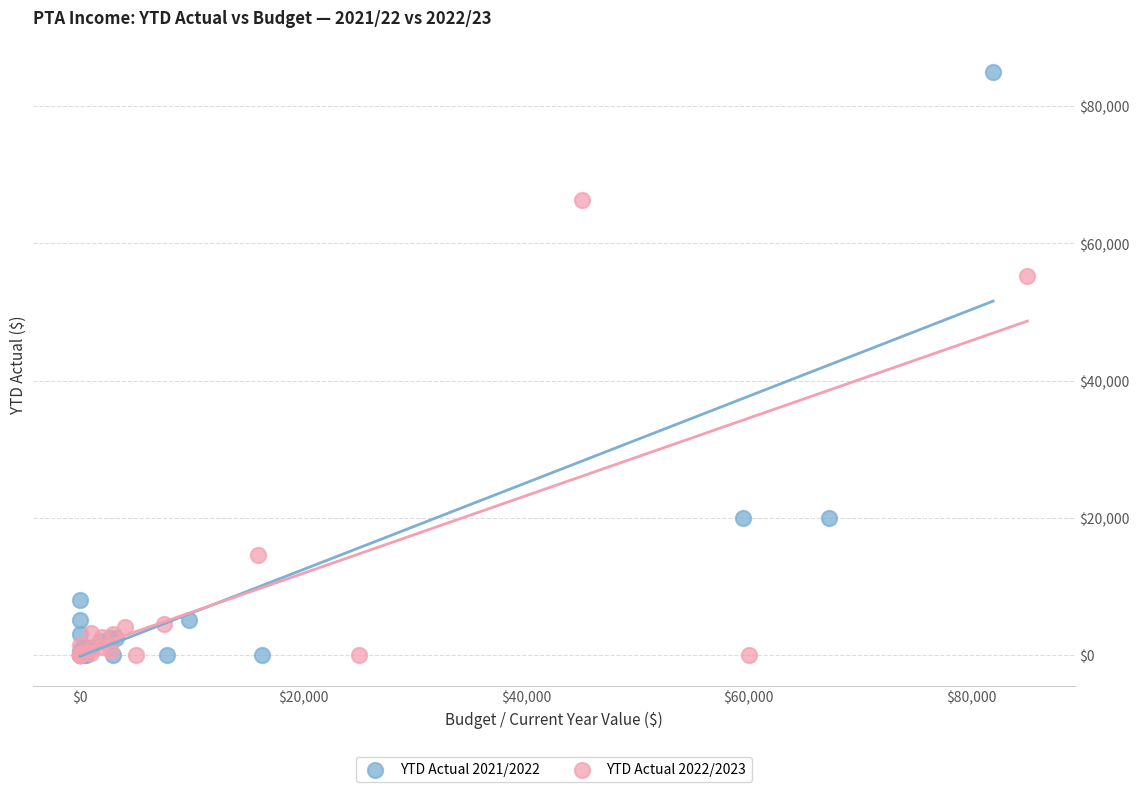

Which series contains the highest Y value?

YTD Actual 2021/2022